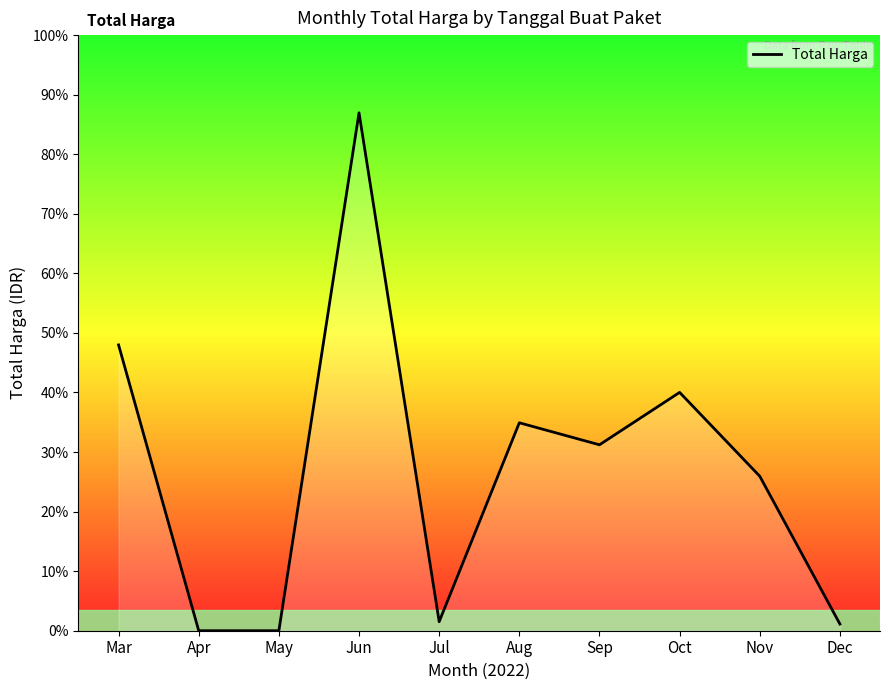

Does the chart have visible grid lines?

No